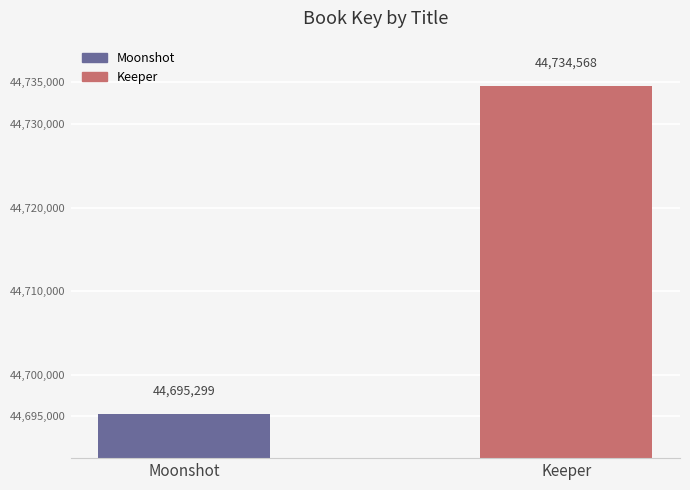

What is the difference between the values at Keeper and Moonshot?

39269